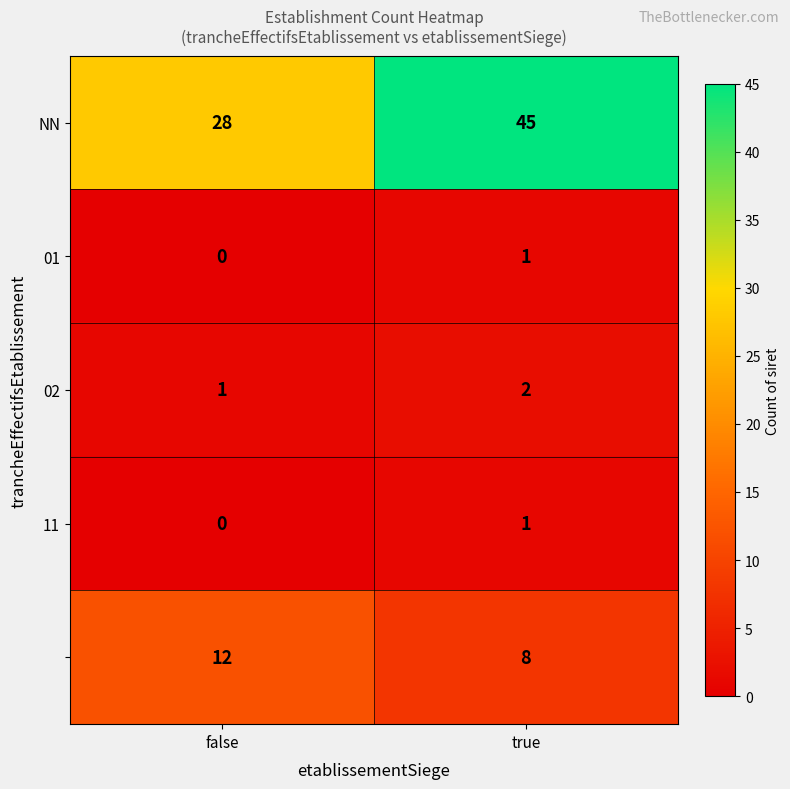

Which label corresponds to the largest value in the chart?

true